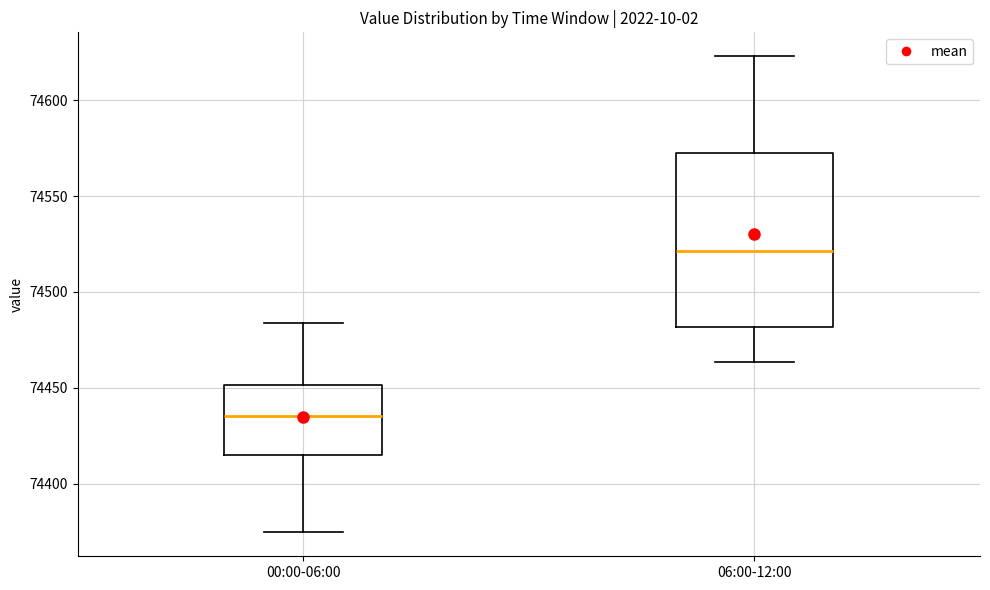

Which box has the highest median line?

06:00-12:00